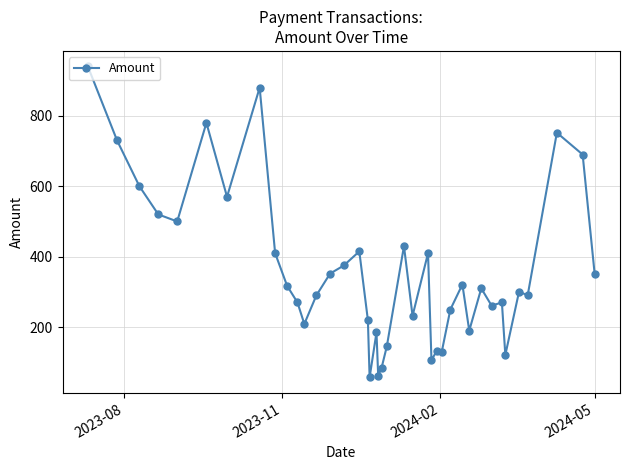

What is the value of the 36th point from the left?

301